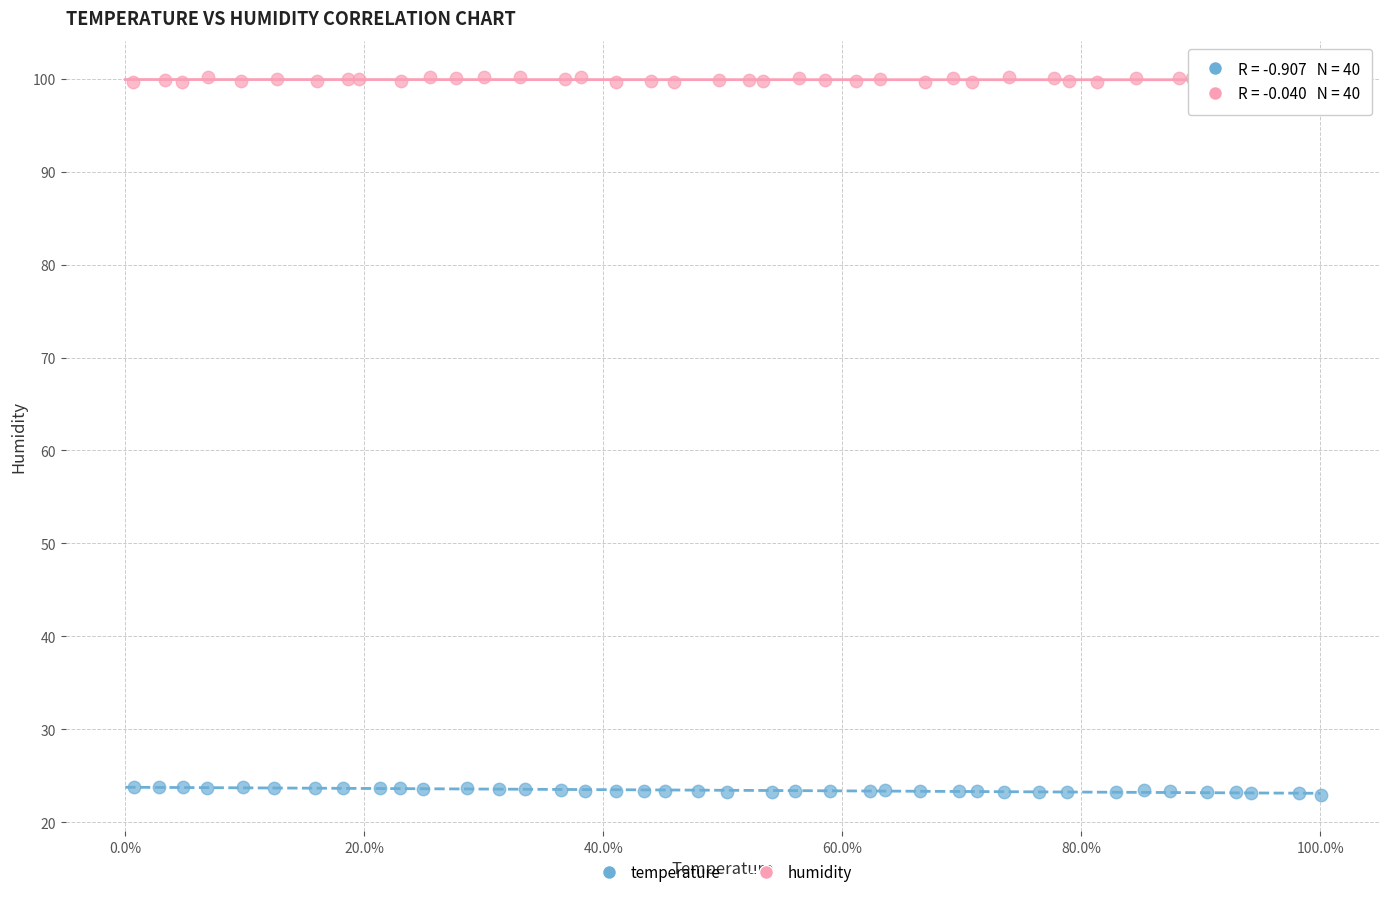

Which series contains the highest Y value?

humidity